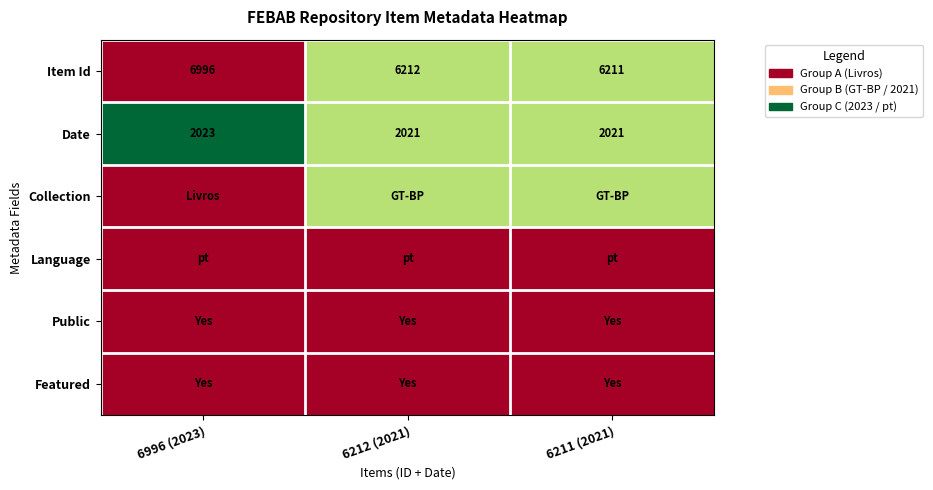

What is the greatest value displayed?

3